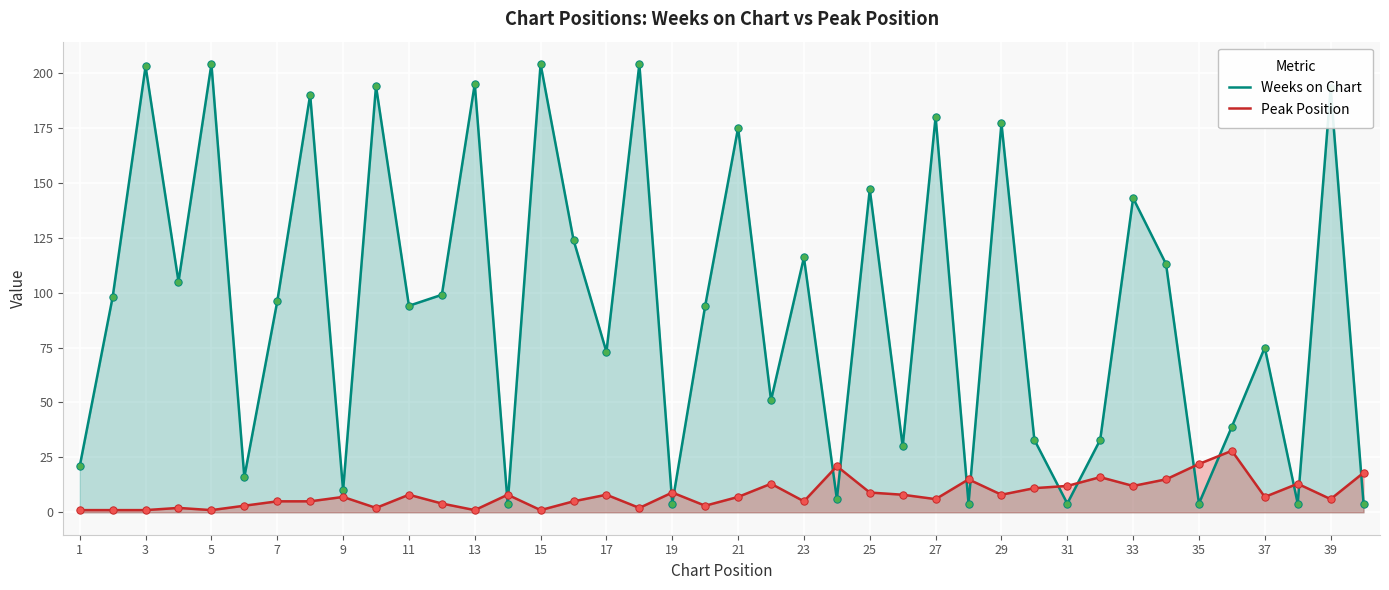

Which series contains the highest Y value?

Weeks on Chart